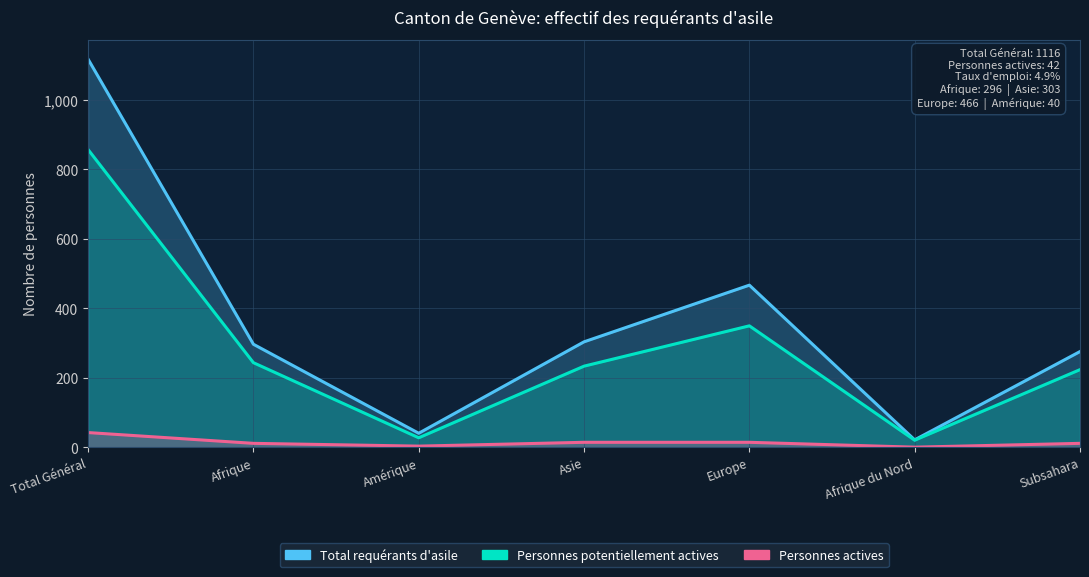

What is the value of the Total requérants d'asile point at the 2nd from the left?

296